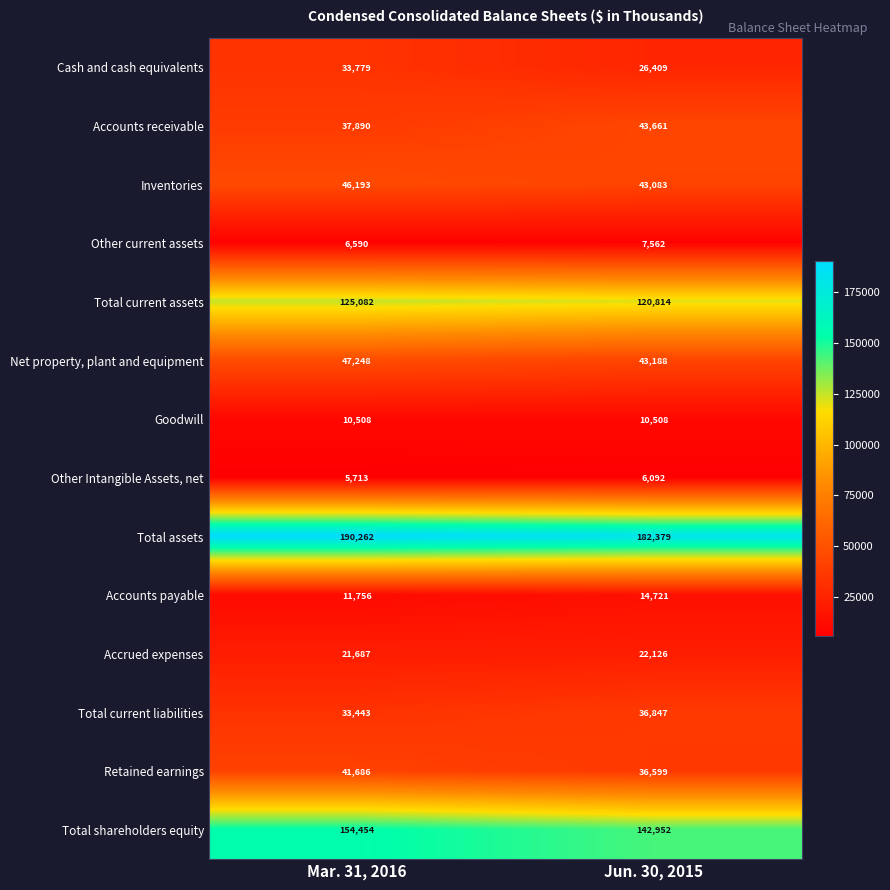

What is the total value across all series at Mar. 31, 2016?

766291